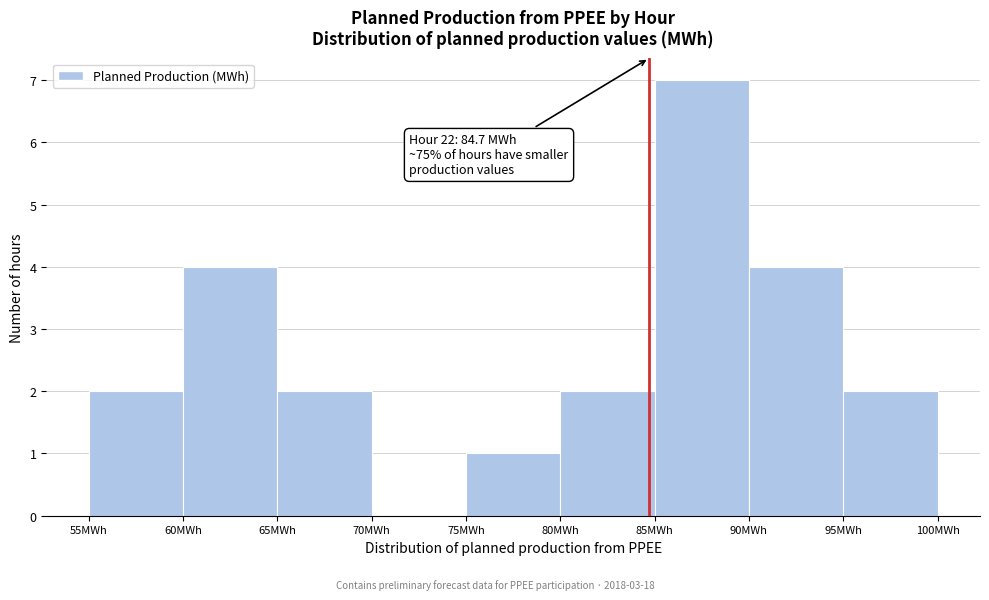

Which range on the x-axis has the tallest bar?

85 to 90